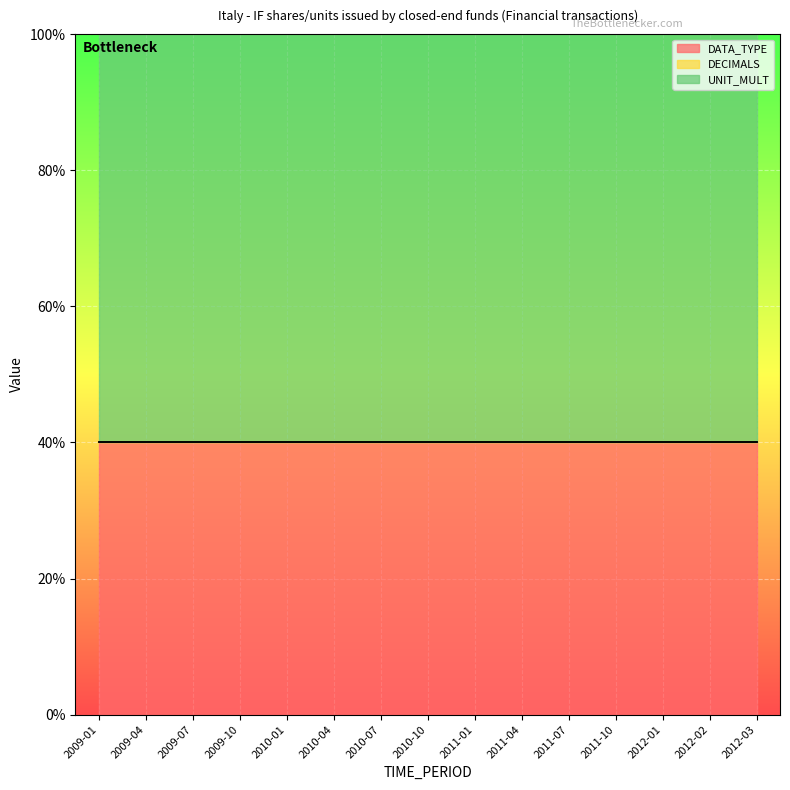

True or false: UNIT_MULT and DATA_TYPE cross at least once.

False